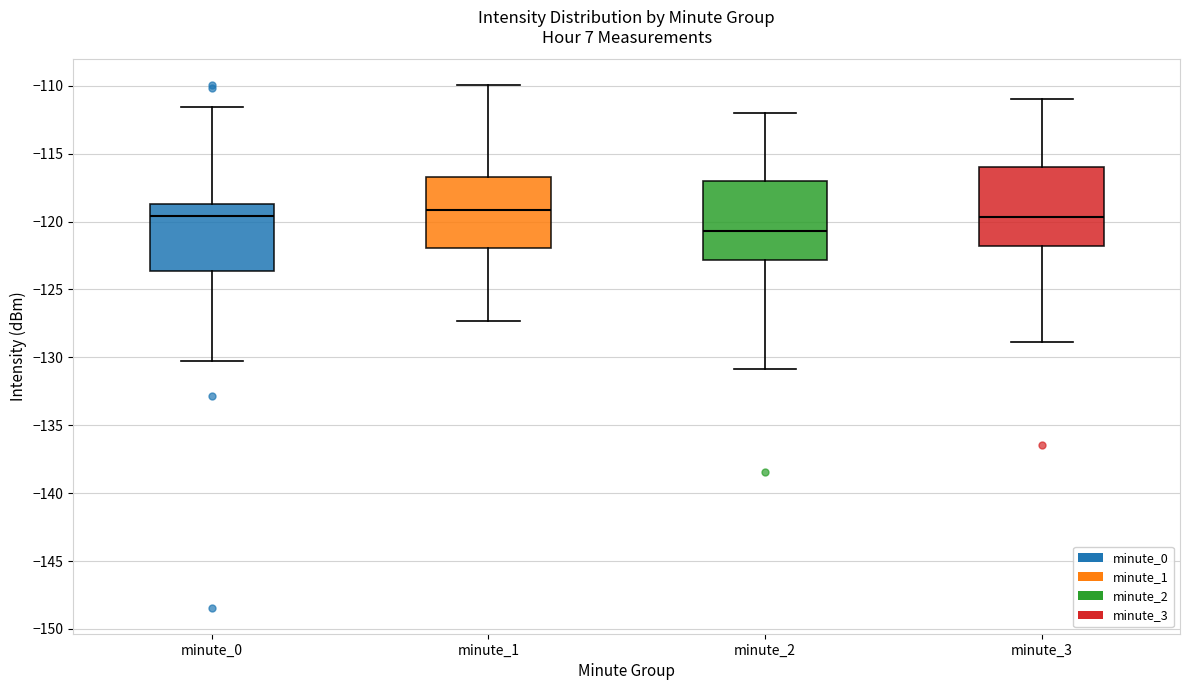

Where is the lower edge of the box for minute_1 on the y-axis? The values are not printed on the chart, so give them approximately, as read against the axis.

-122.0